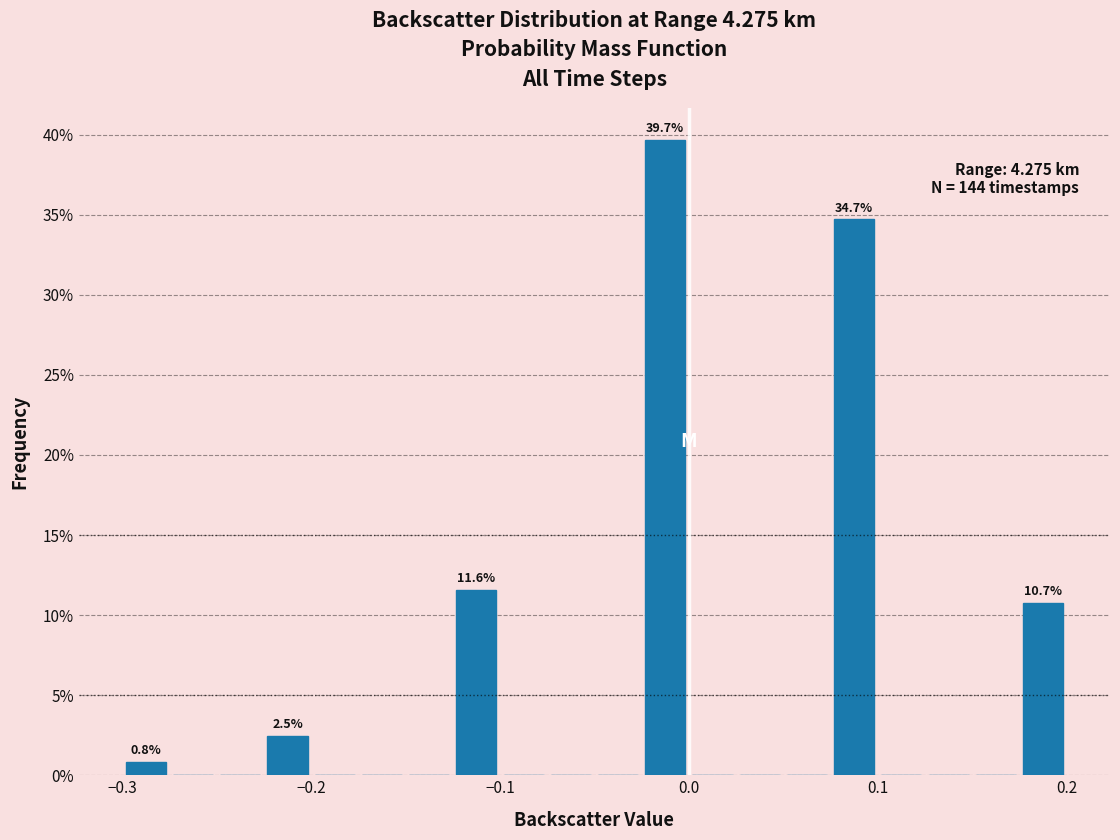

Read against the x-axis, roughly where is the centre of the tallest bar?

-0.01